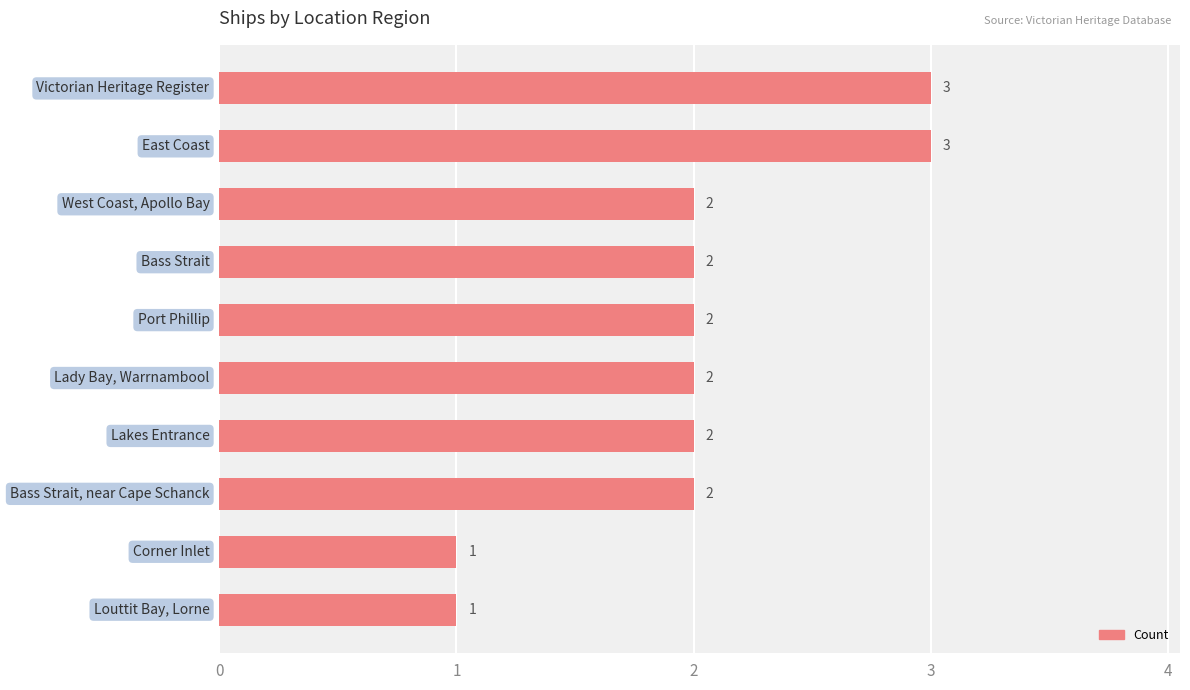

Reading top to bottom, list all the values displayed in this chart.

3	3	2	2	2	2	2	2	1	1